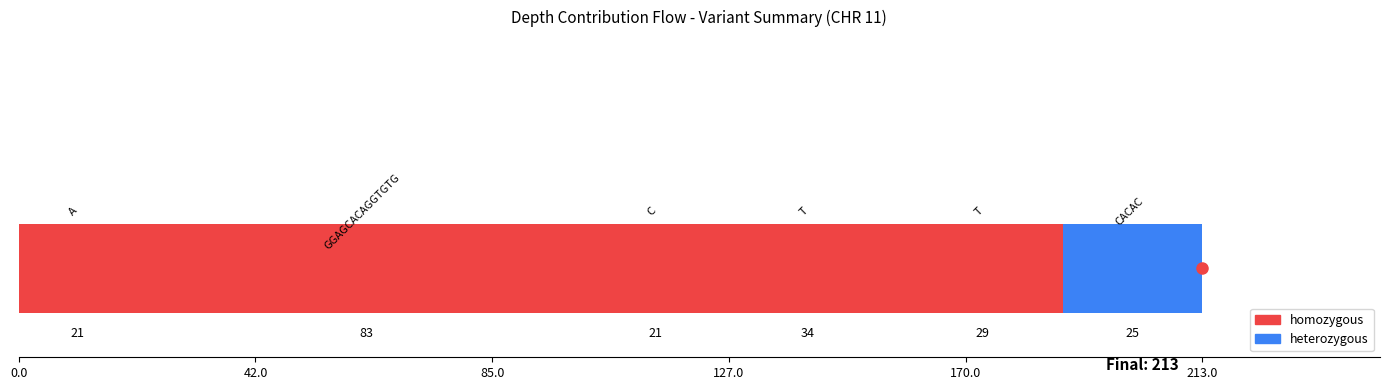

Count the number of values greater than 29.

2